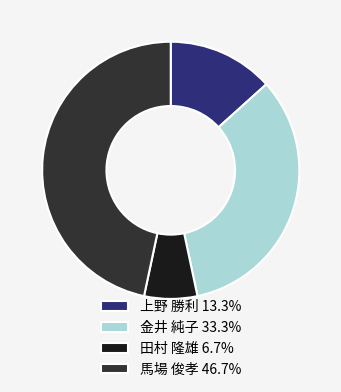

Does any single category account for the majority?

No